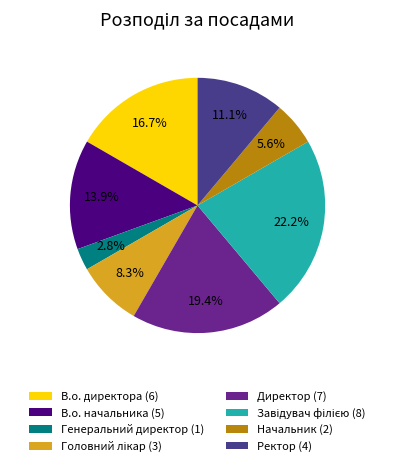

What percentage is the Начальник slice, to the nearest percent?

6%